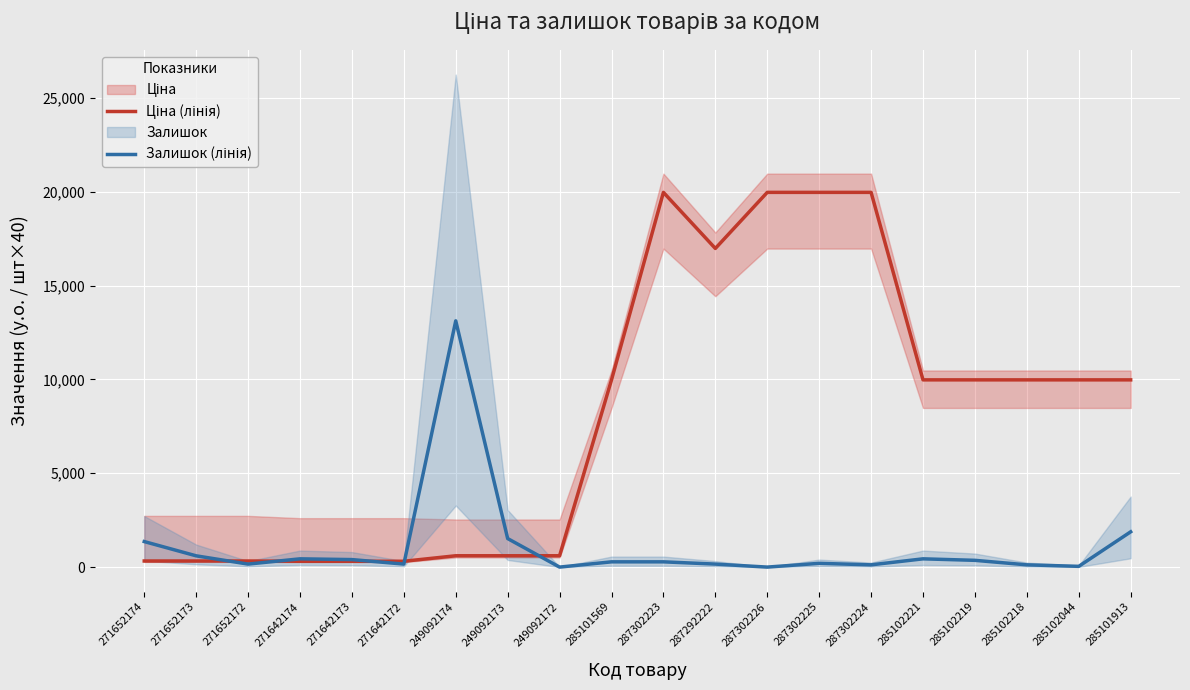

What is the sum of the Залишок (лінія) values at 285101569 and 271652172?

440.0